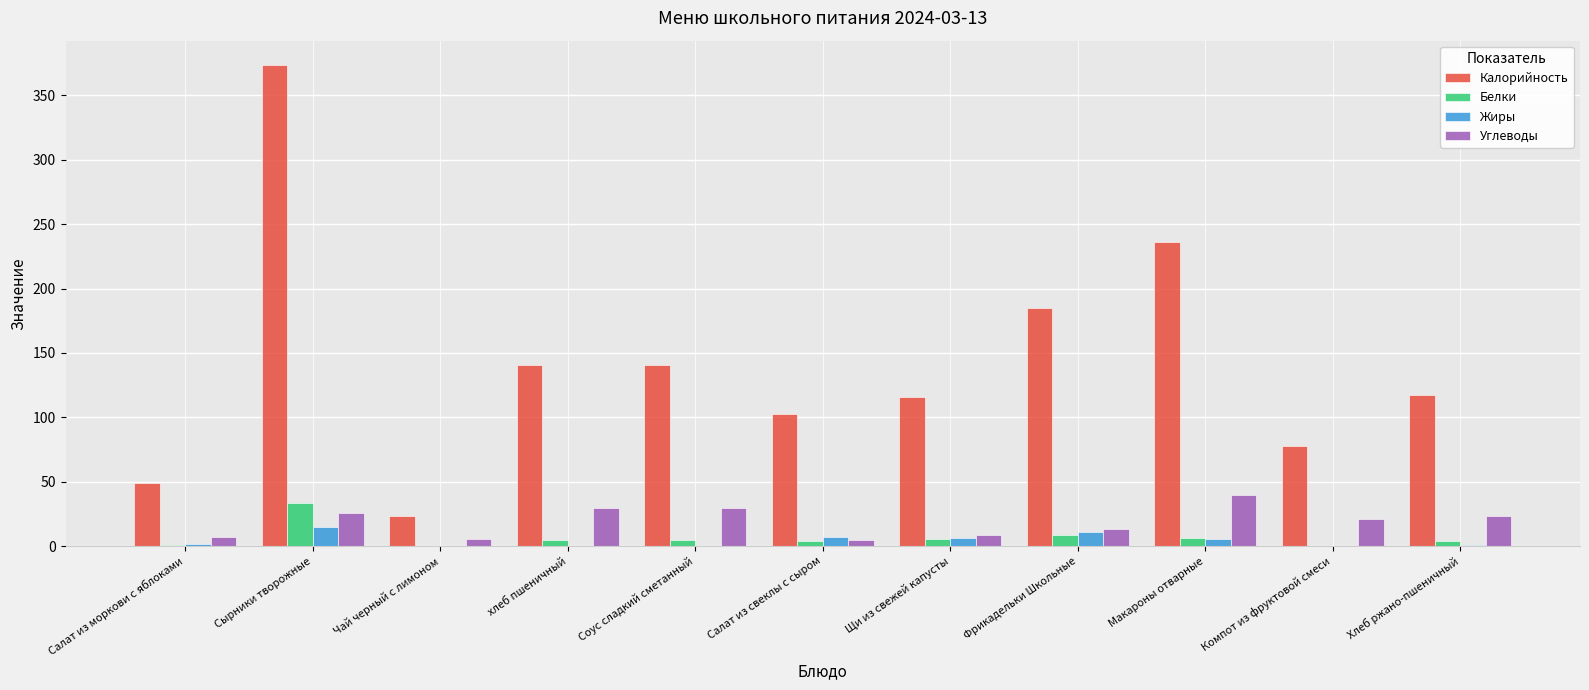

What is the sum of all Углеводы values?

207.7